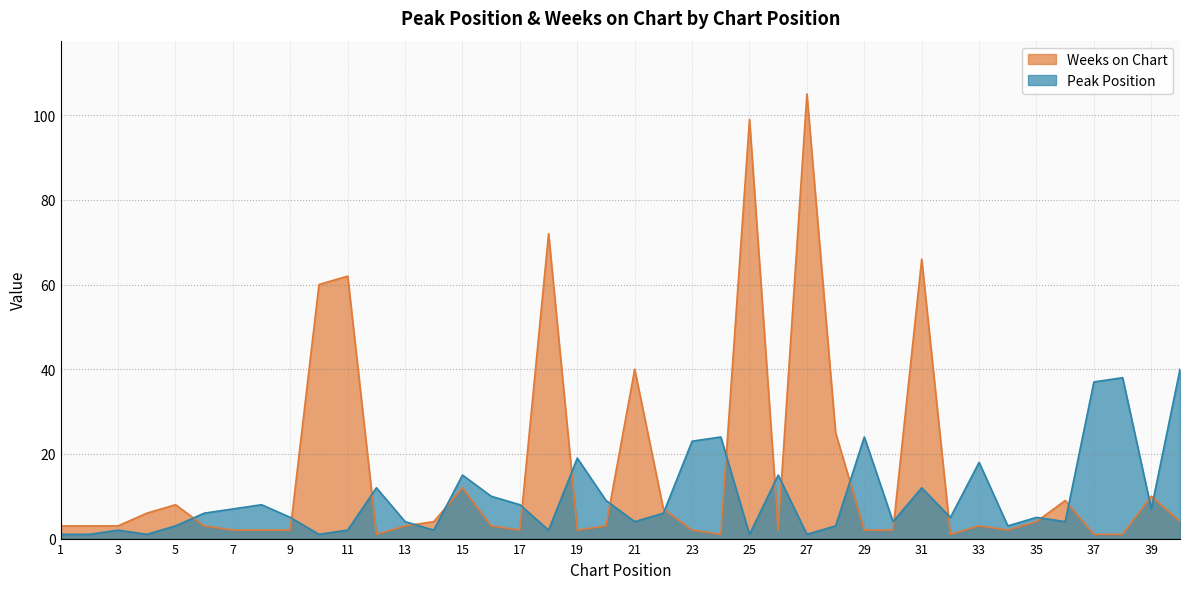

Which series has the largest range (max minus min)?

Weeks on Chart